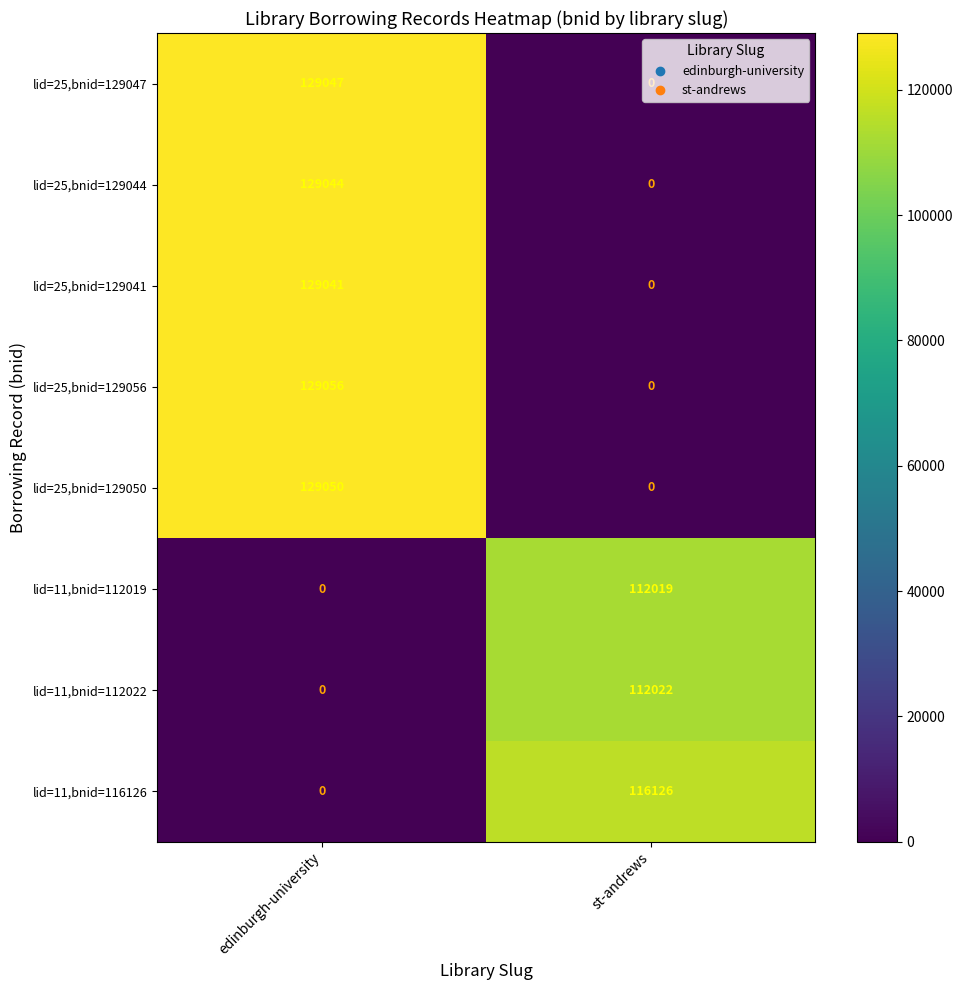

List the labels in order of lid=25,bnid=129056 value, smallest first.

st-andrews, edinburgh-university